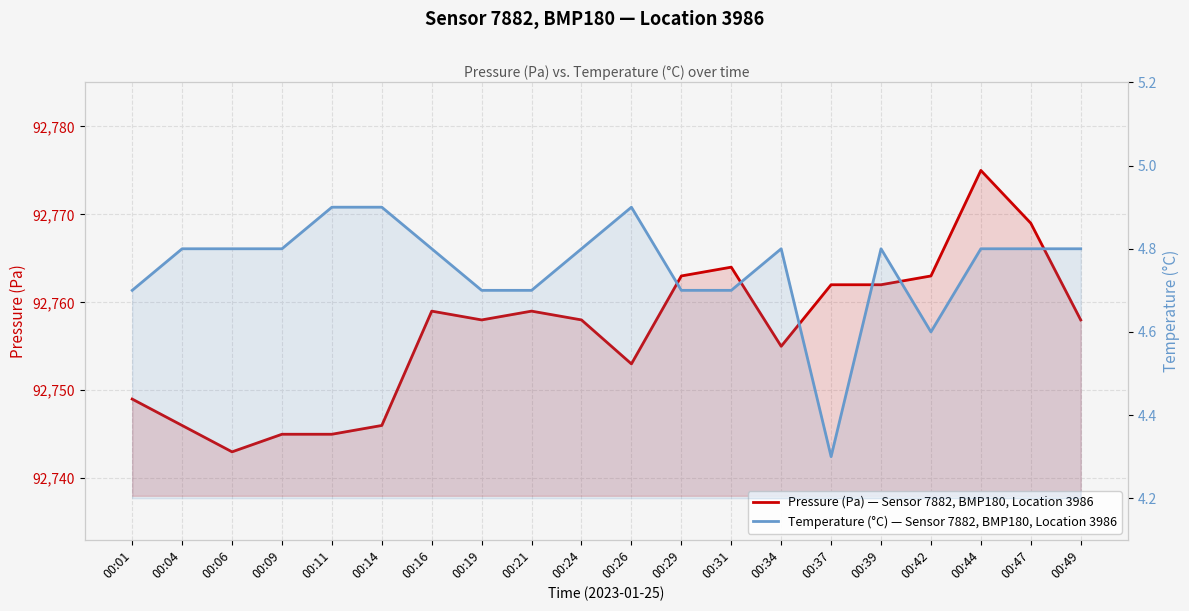

Which label corresponds to the smallest value in the chart?

00:37